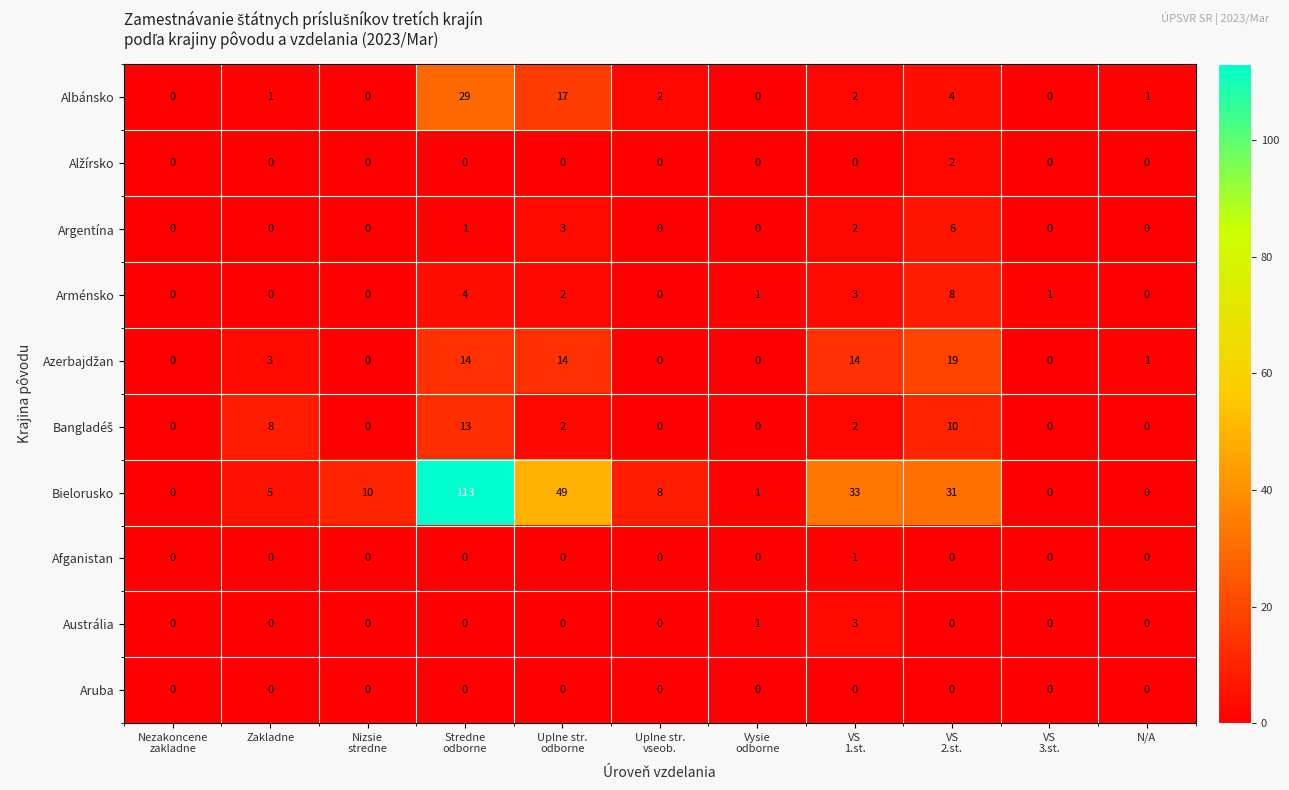

Count the number of categories in the chart.

11